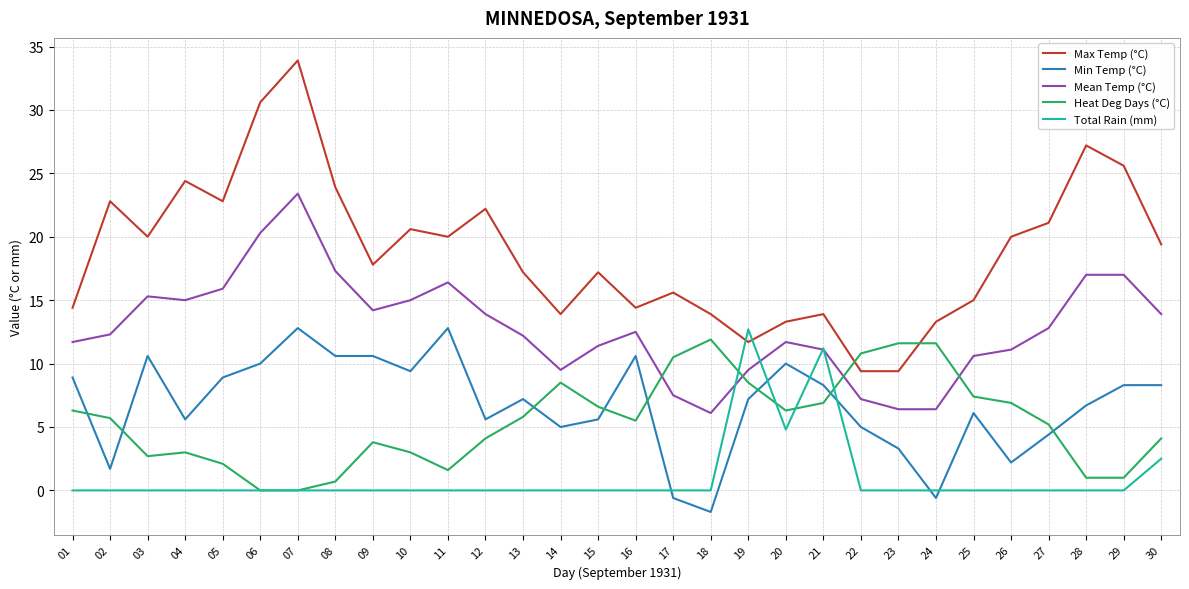

How many negative values does the Min Temp (°C) series have?

3